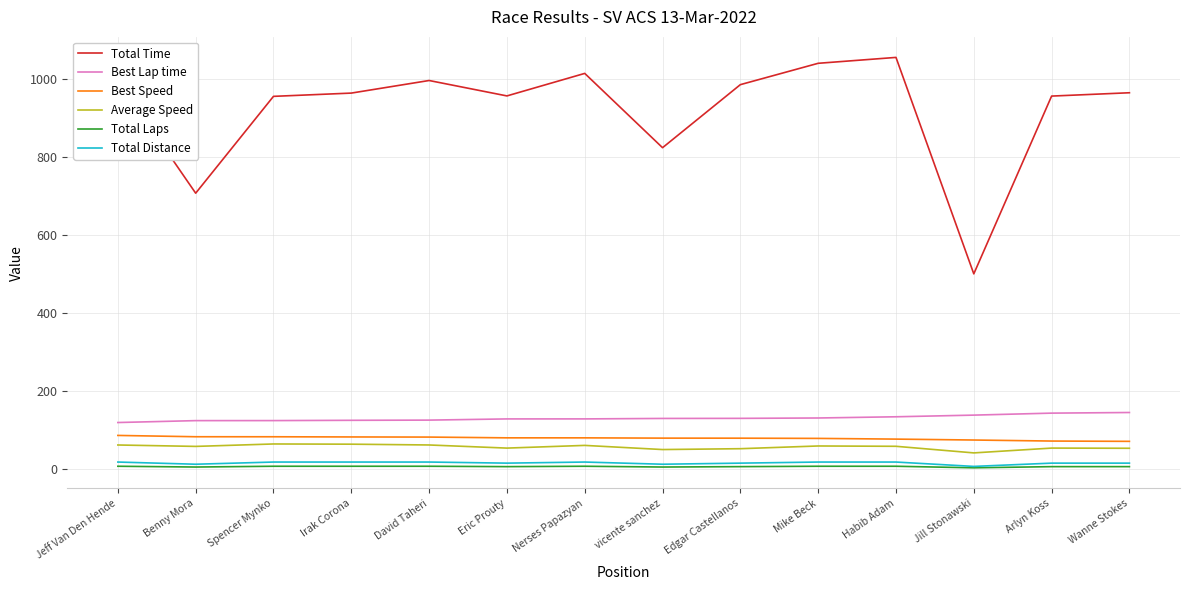

Where is Total Time nearest to the value 778?

vicente sanchez